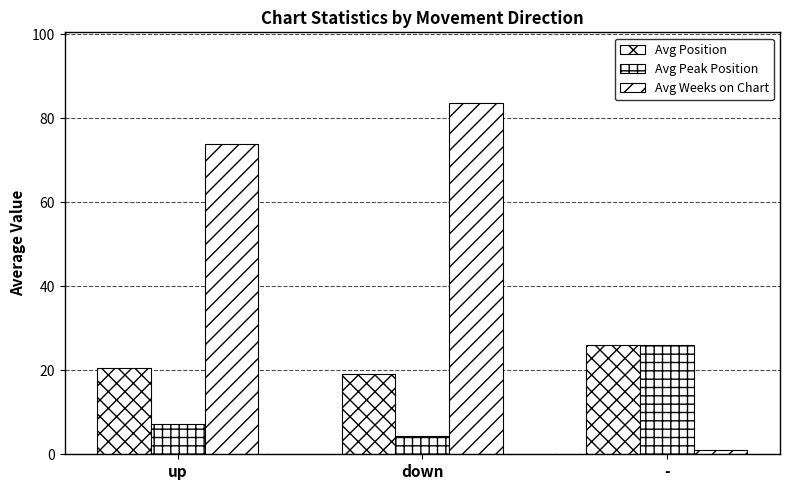

What position from the left is up?

1